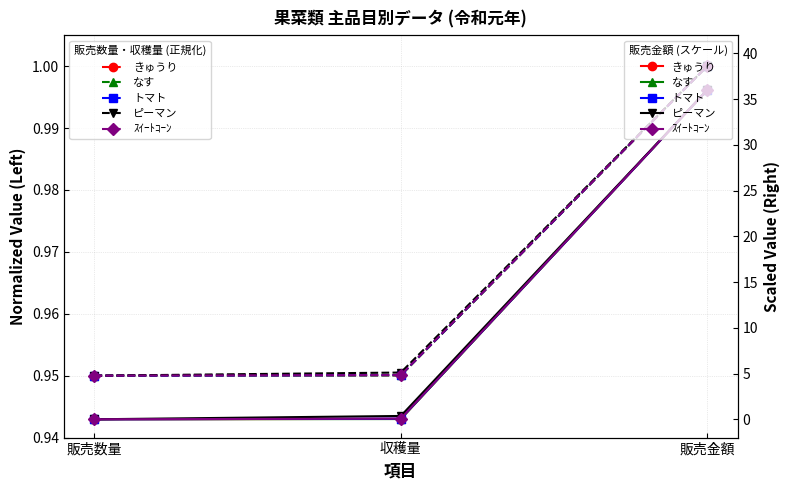

List the labels in order of ピーマン value, largest first.

販売金額, 収穫量, 販売数量